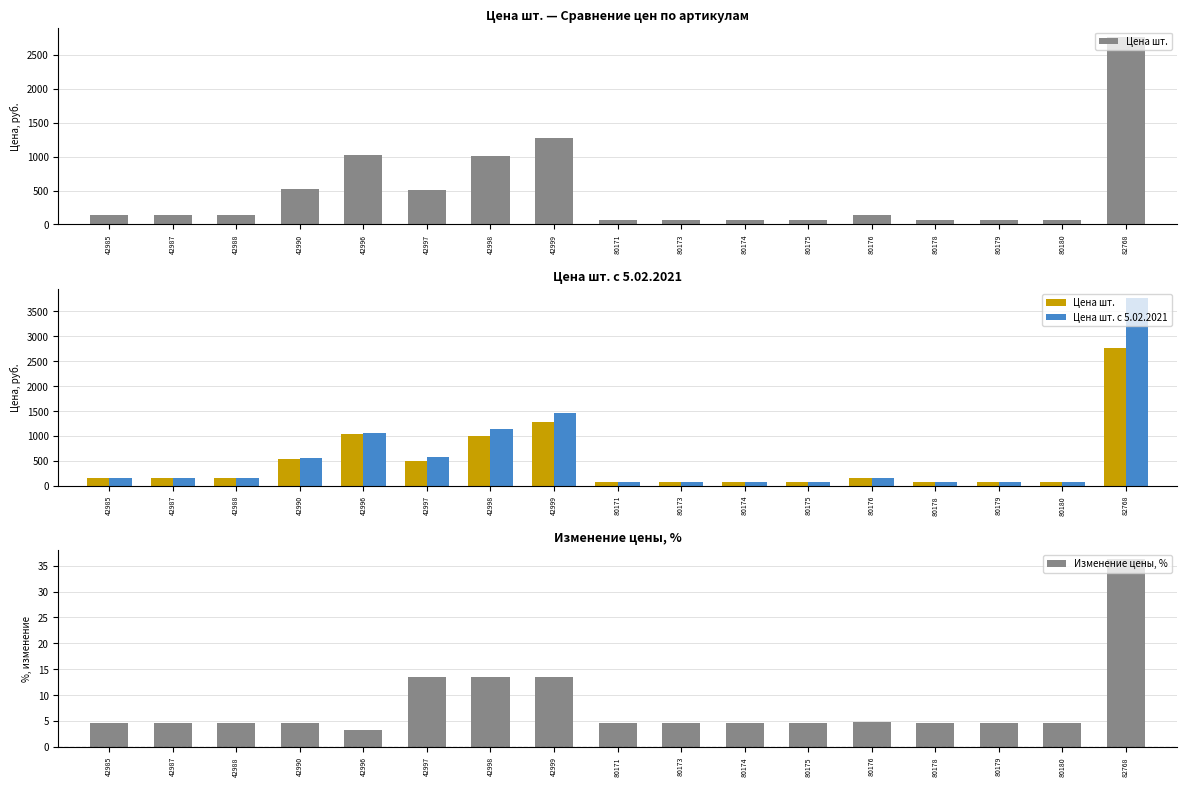

What is the smallest value displayed?

3.2